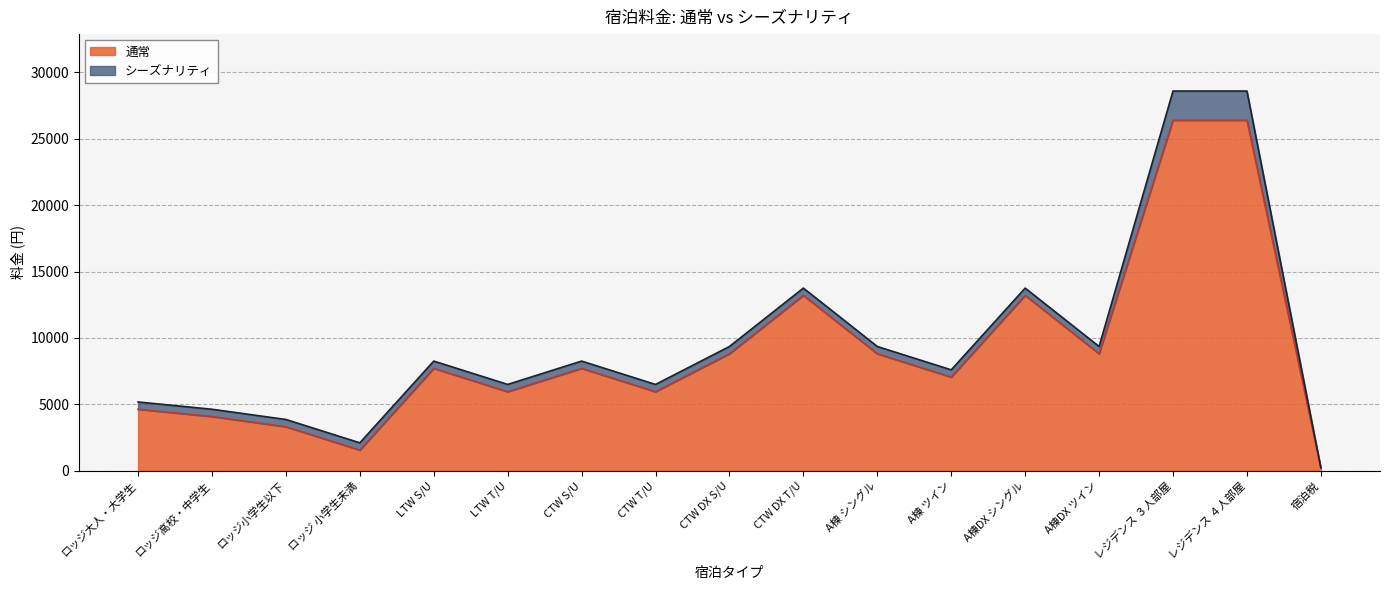

Where is 通常 nearest to the value 13300?

CTW DX T/U